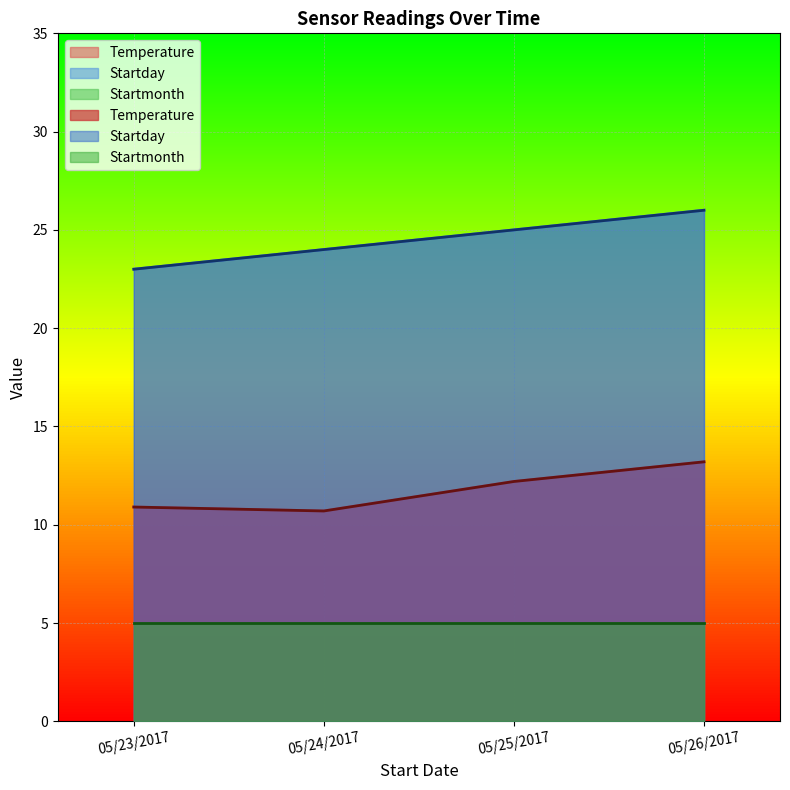

Where is the first local minimum for Temperature?

05/24/2017